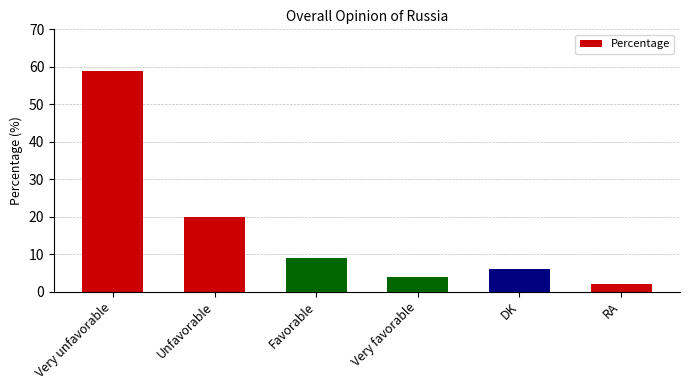

At which label does the data first exceed 9?

Very unfavorable